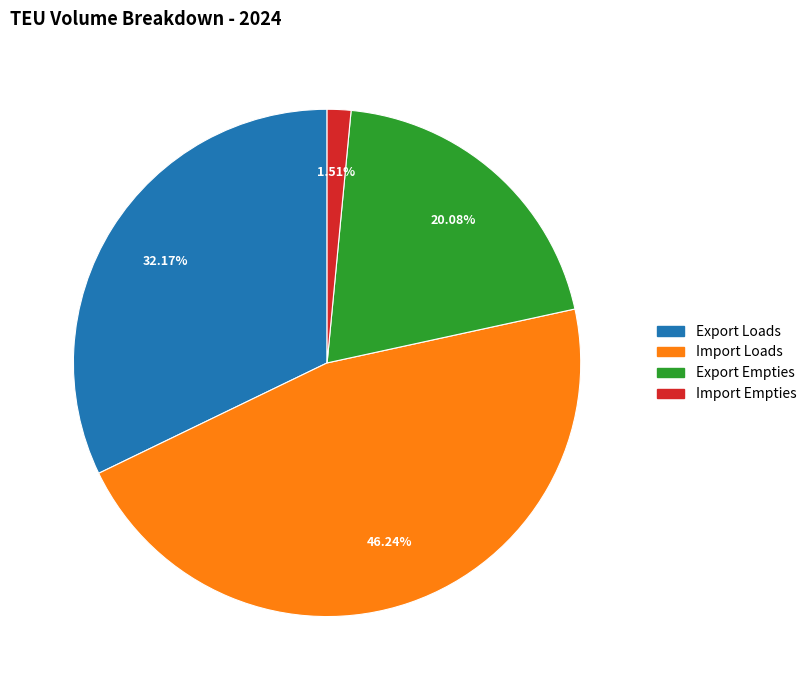

Approximately how many times larger is the value at Export Empties compared to Import Empties?

13.3